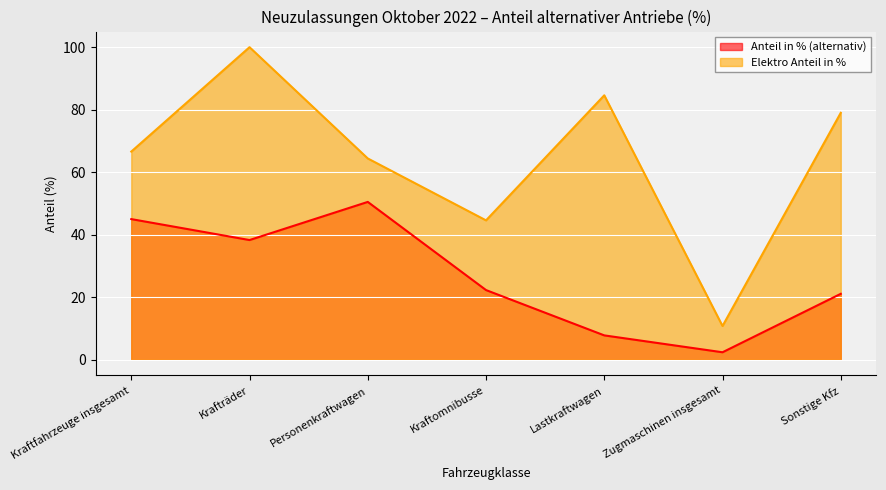

What is the label of the 5th point from the right?

Personenkraftwagen